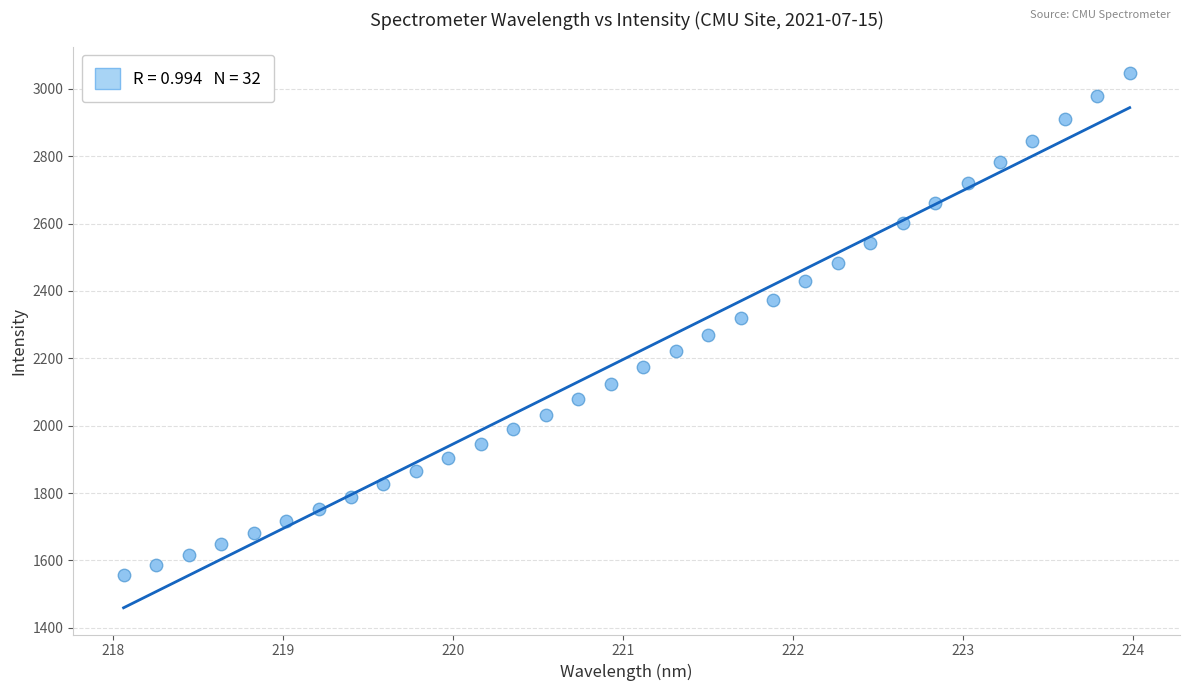

What is the range of Y values (max minus min)?

1490.9